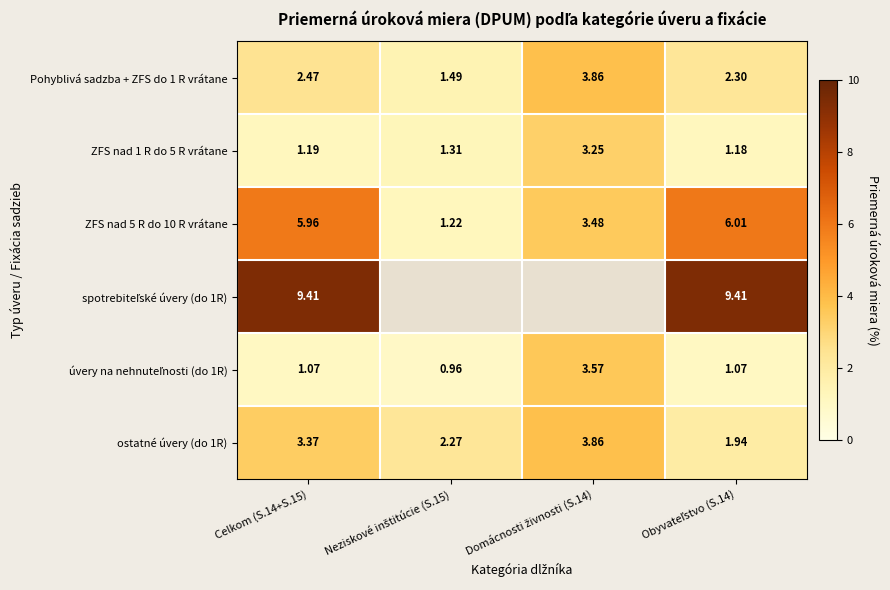

What is the difference between the maximum and minimum values in the Pohyblivá sadzba + ZFS do 1 R vrátane series?

2.4